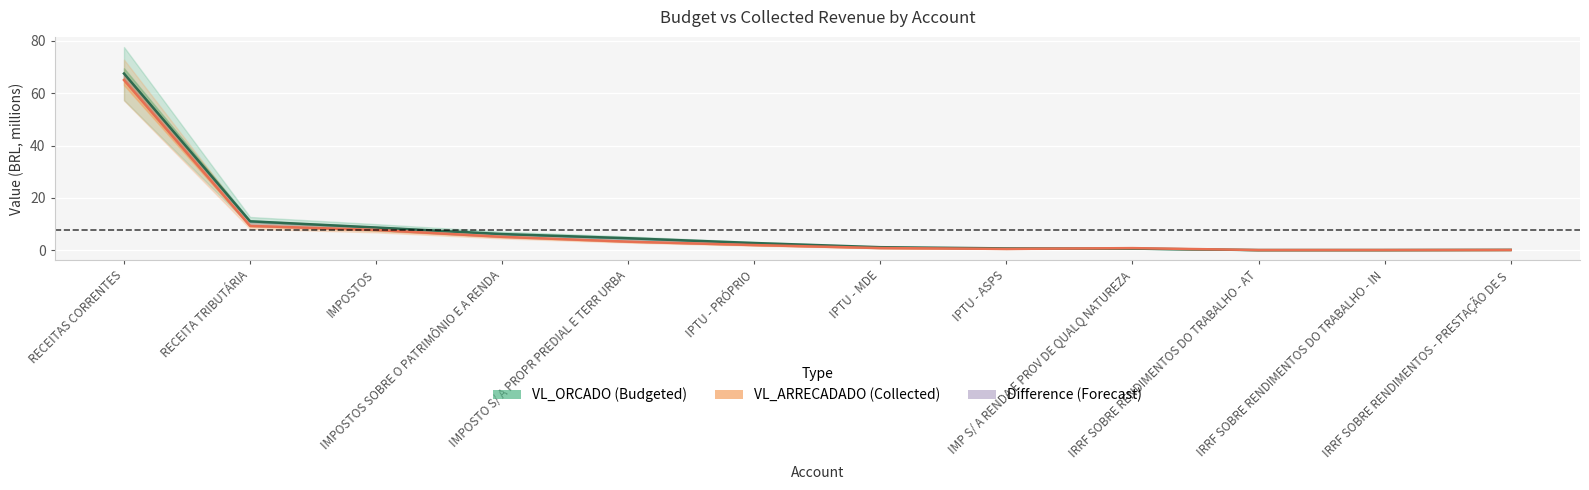

What is the highest value of the VL_ARRECADADO series?

65.0